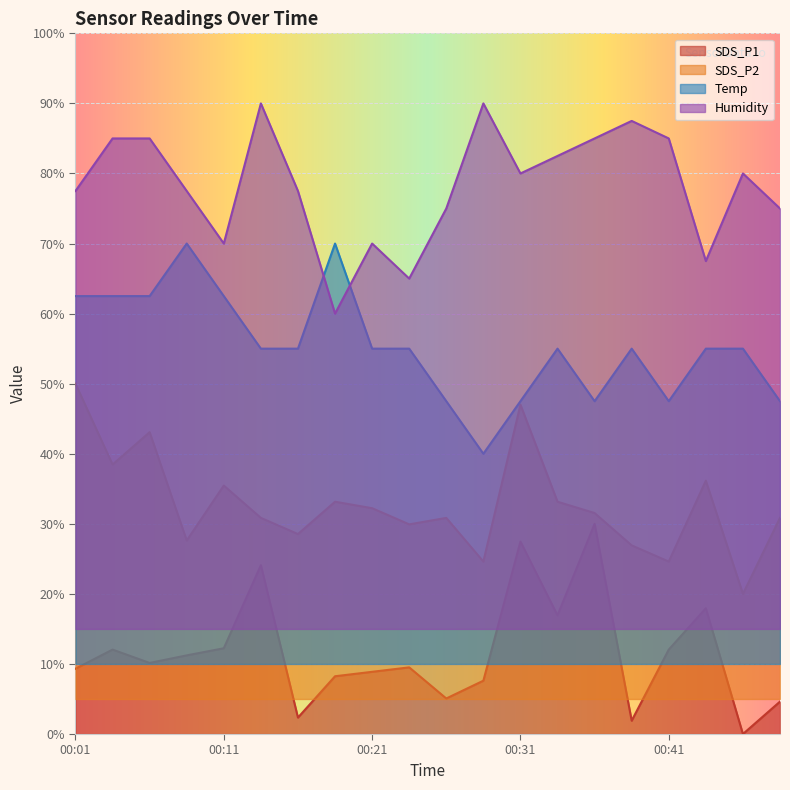

True or false: SDS_P1 and Humidity cross at least once.

False